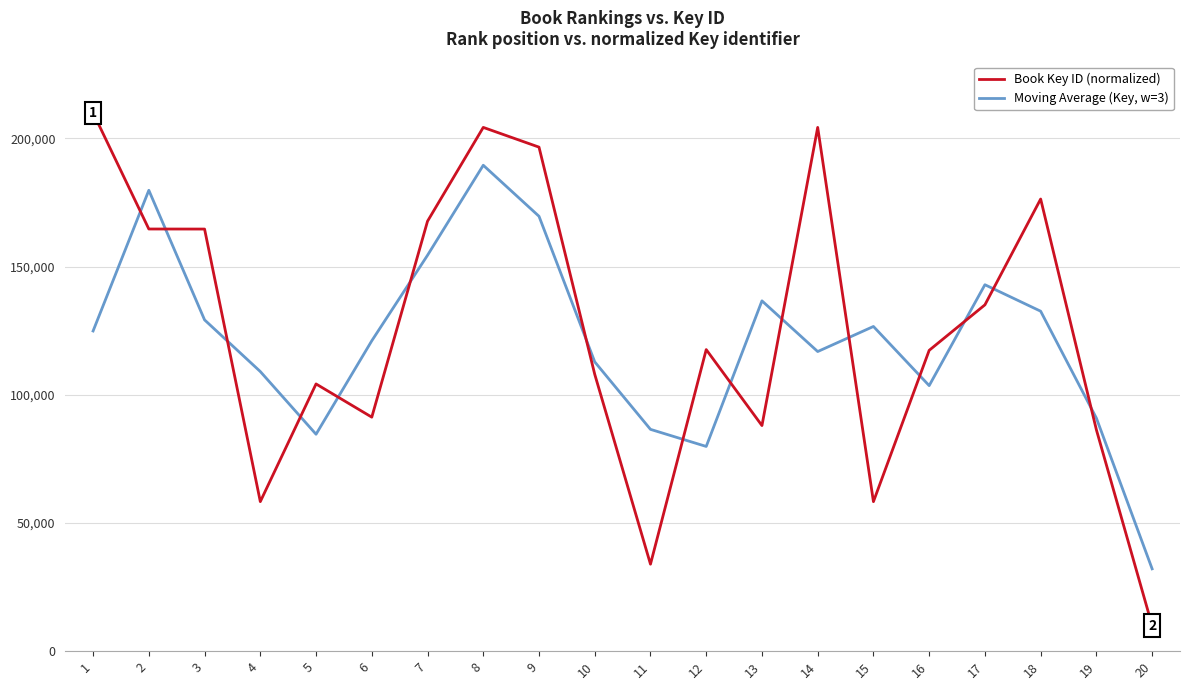

True or false: Moving Average (Key, w=3) and Book Key ID (normalized) cross at least once.

True